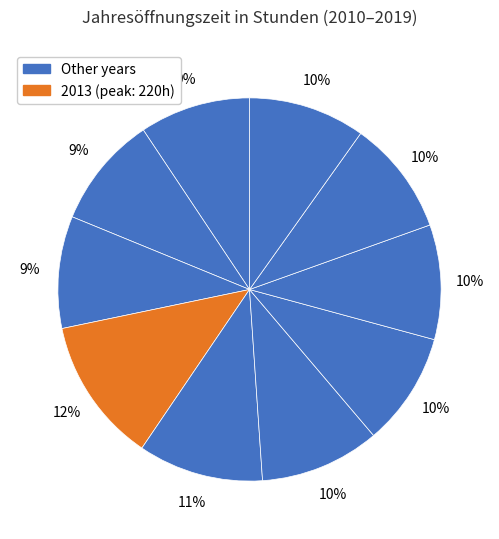

Which category has the smallest portion of the pie?

2010